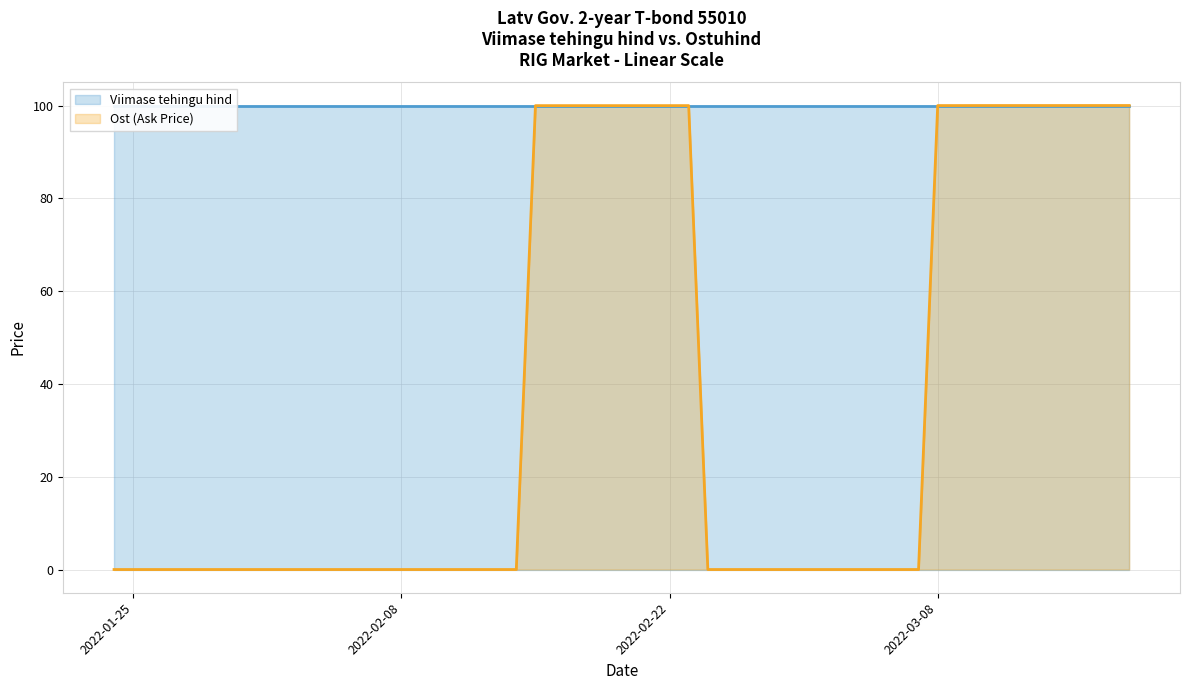

Rank the categories by value from lowest to highest.

2022-01-24, 2022-01-25, 2022-01-26, 2022-01-27, 2022-01-28, 2022-01-31, 2022-02-01, 2022-02-02, 2022-02-03, 2022-02-04, 2022-02-07, 2022-02-08, 2022-02-09, 2022-02-10, 2022-02-11, 2022-02-14, 2022-02-24, 2022-02-25, 2022-02-28, 2022-03-01, 2022-03-02, 2022-03-03, 2022-03-04, 2022-03-07, 2022-02-15, 2022-02-16, 2022-02-17, 2022-02-18, 2022-02-21, 2022-02-22, 2022-02-23, 2022-03-08, 2022-03-09, 2022-03-10, 2022-03-11, 2022-03-14, 2022-03-15, 2022-03-16, 2022-03-17, 2022-03-18